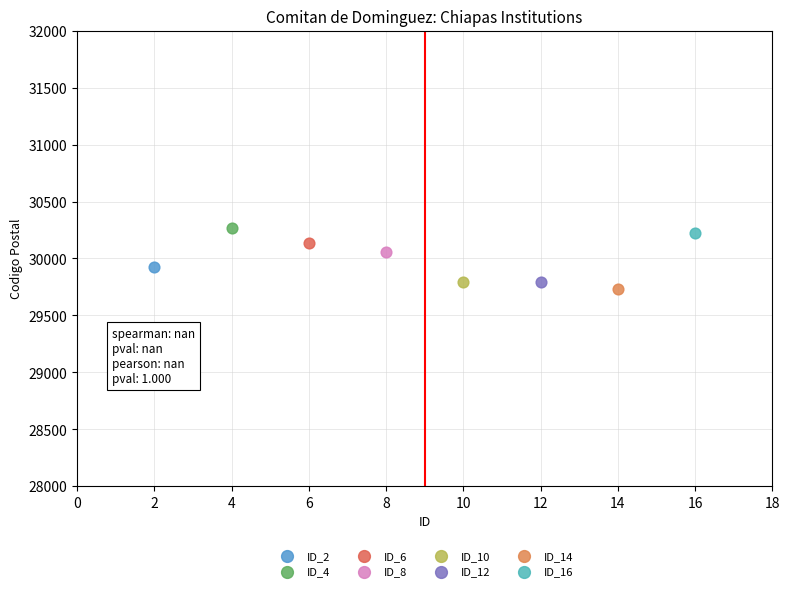

What are all the series names shown in the legend?

ID_2, ID_4, ID_6, ID_8, ID_10, ID_12, ID_14, ID_16